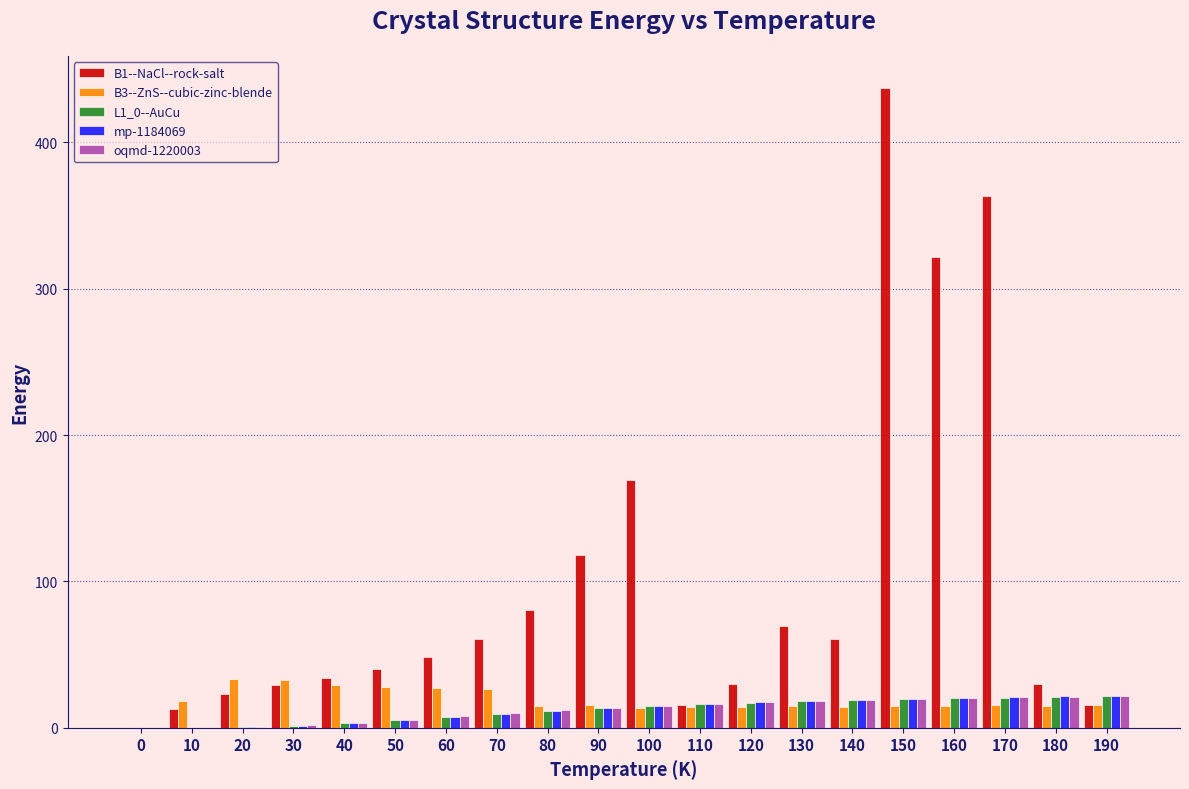

The B3--ZnS--cubic-zinc-blende series shows 14.6 at 80. True or false?

True